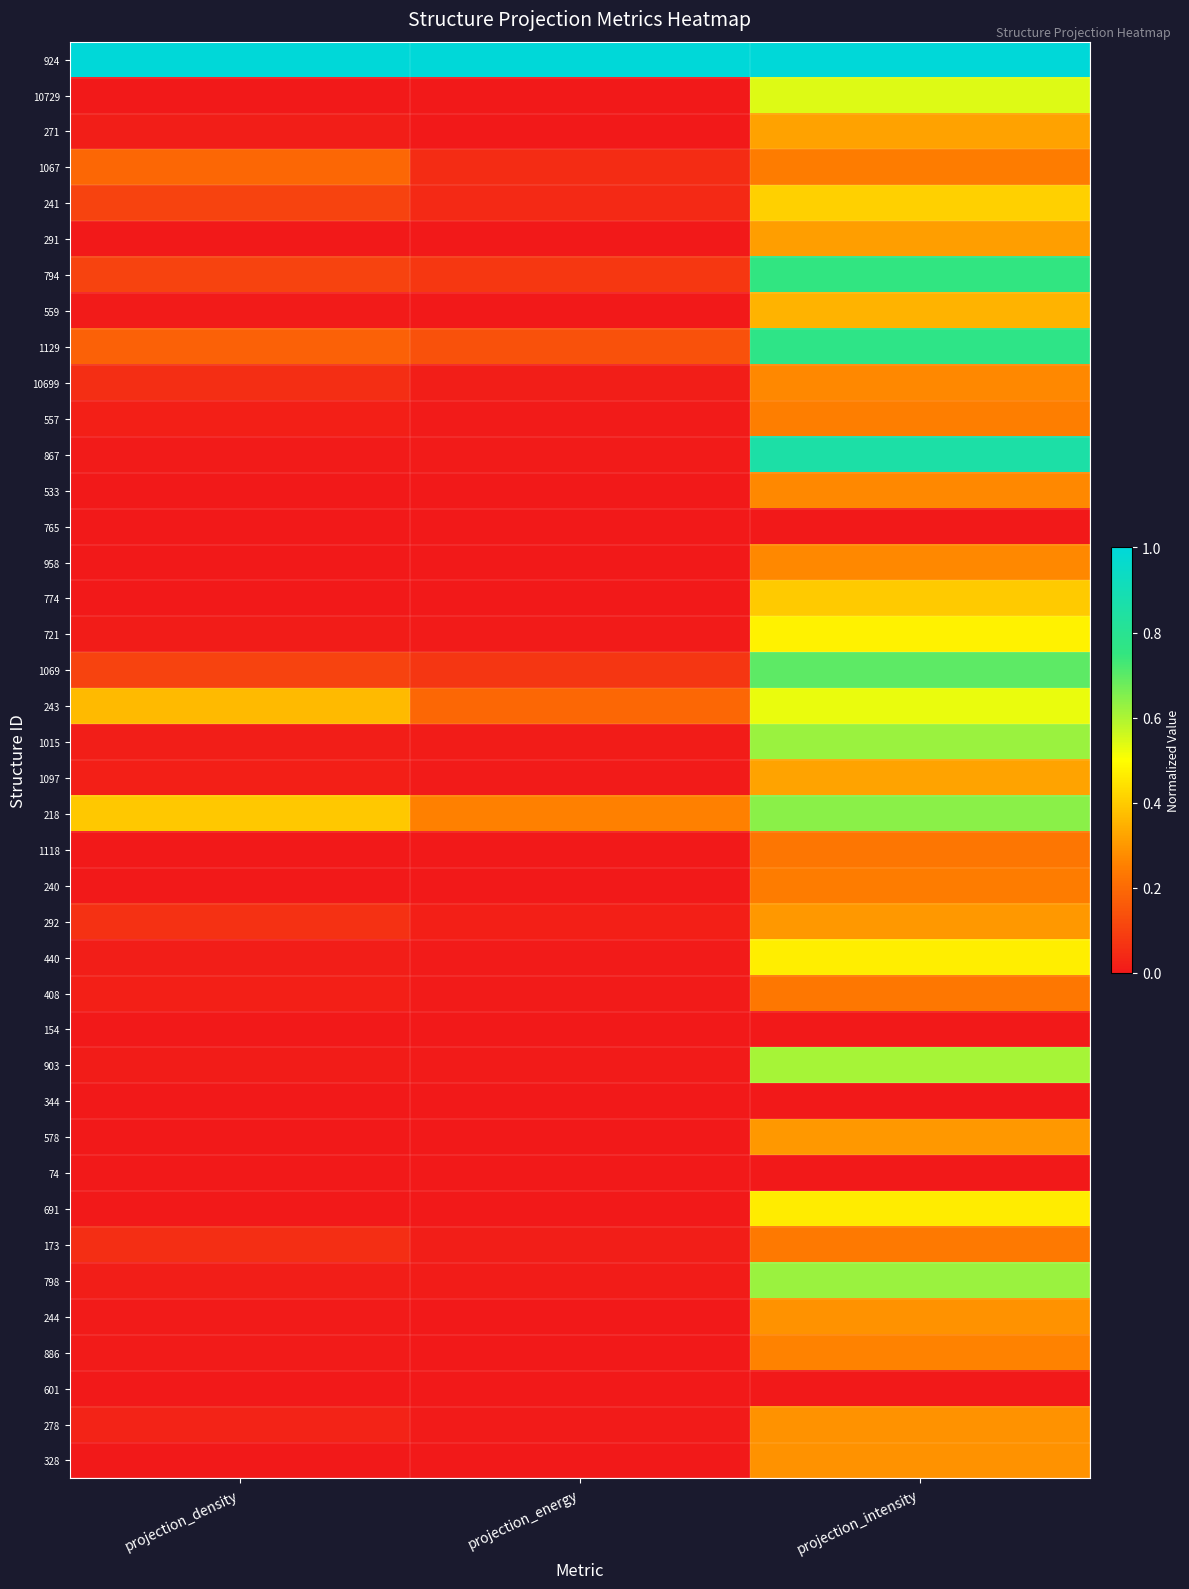

Reading left to right, list all the values displayed in this chart.

924: projection_density=1.0	projection_energy=1.0	projection_intensity=1.0
10729: projection_density=0.0	projection_energy=0.0	projection_intensity=0.5
271: projection_density=0.0	projection_energy=0.0	projection_intensity=0.3
1067: projection_density=0.2	projection_energy=0.0	projection_intensity=0.2
241: projection_density=0.1	projection_energy=0.0	projection_intensity=0.4
291: projection_density=0.0	projection_energy=0.0	projection_intensity=0.3
794: projection_density=0.1	projection_energy=0.1	projection_intensity=0.8
559: projection_density=0.0	projection_energy=0.0	projection_intensity=0.4
1129: projection_density=0.2	projection_energy=0.1	projection_intensity=0.8
10699: projection_density=0.1	projection_energy=0.0	projection_intensity=0.3
557: projection_density=0.0	projection_energy=0.0	projection_intensity=0.2
867: projection_density=0.0	projection_energy=0.0	projection_intensity=0.9
533: projection_density=0.0	projection_energy=0.0	projection_intensity=0.3
765: projection_density=0.0	projection_energy=0.0	projection_intensity=0.0
958: projection_density=0.0	projection_energy=0.0	projection_intensity=0.3
774: projection_density=0.0	projection_energy=0.0	projection_intensity=0.4
721: projection_density=0.0	projection_energy=0.0	projection_intensity=0.5
1069: projection_density=0.1	projection_energy=0.1	projection_intensity=0.7
243: projection_density=0.4	projection_energy=0.2	projection_intensity=0.5
1015: projection_density=0.0	projection_energy=0.0	projection_intensity=0.6
1097: projection_density=0.0	projection_energy=0.0	projection_intensity=0.3
218: projection_density=0.4	projection_energy=0.3	projection_intensity=0.6
1118: projection_density=0.0	projection_energy=0.0	projection_intensity=0.2
240: projection_density=0.0	projection_energy=0.0	projection_intensity=0.2
292: projection_density=0.1	projection_energy=0.0	projection_intensity=0.3
440: projection_density=0.0	projection_energy=0.0	projection_intensity=0.5
408: projection_density=0.0	projection_energy=0.0	projection_intensity=0.2
154: projection_density=0.0	projection_energy=0.0	projection_intensity=0.0
903: projection_density=0.0	projection_energy=0.0	projection_intensity=0.6
344: projection_density=0.0	projection_energy=0.0	projection_intensity=0.0
578: projection_density=0.0	projection_energy=0.0	projection_intensity=0.3
74: projection_density=0.0	projection_energy=0.0	projection_intensity=0.0
691: projection_density=0.0	projection_energy=0.0	projection_intensity=0.5
173: projection_density=0.1	projection_energy=0.0	projection_intensity=0.2
798: projection_density=0.0	projection_energy=0.0	projection_intensity=0.6
244: projection_density=0.0	projection_energy=0.0	projection_intensity=0.3
886: projection_density=0.0	projection_energy=0.0	projection_intensity=0.3
601: projection_density=0.0	projection_energy=0.0	projection_intensity=0.0
278: projection_density=0.0	projection_energy=0.0	projection_intensity=0.3
328: projection_density=0.0	projection_energy=0.0	projection_intensity=0.3